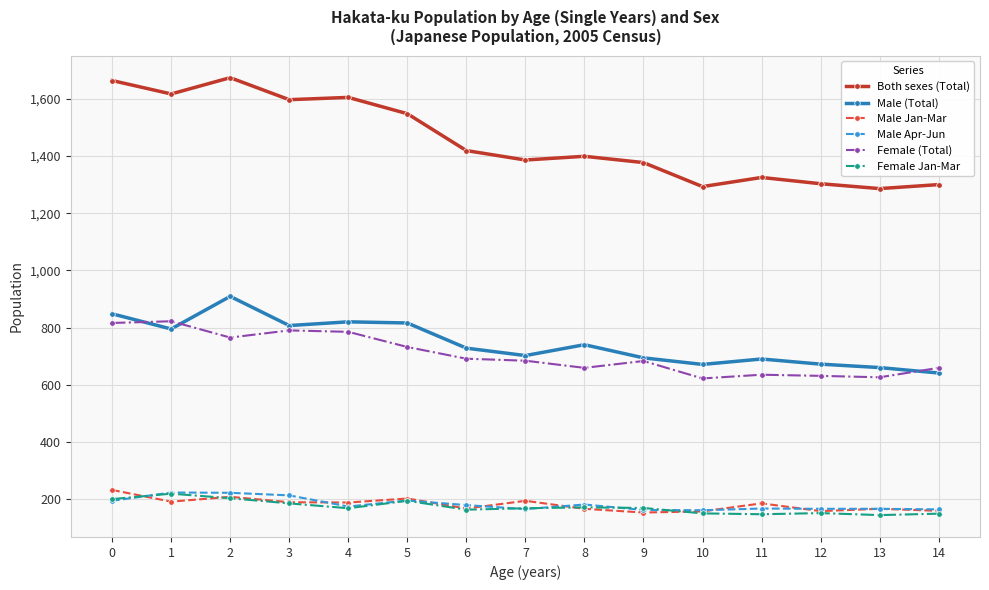

What is the difference between the Male Jan-Mar values at 12 and 4?

30